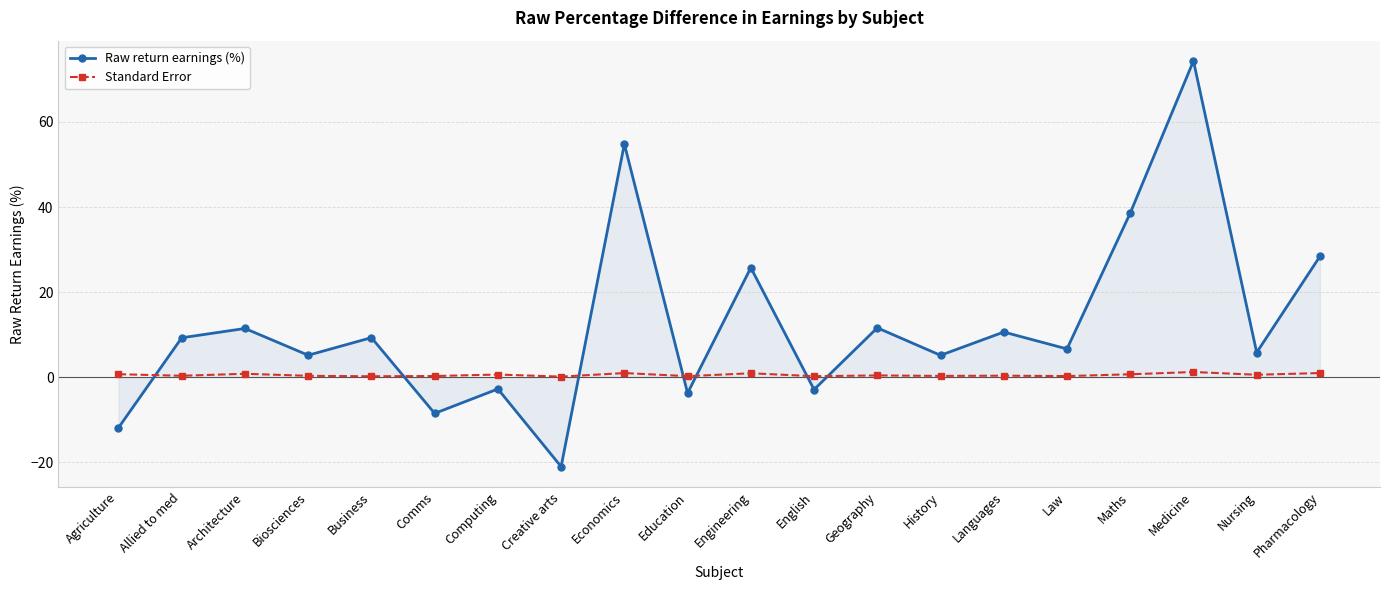

What is the difference between the second highest and second lowest values in the Standard Error series?

0.8